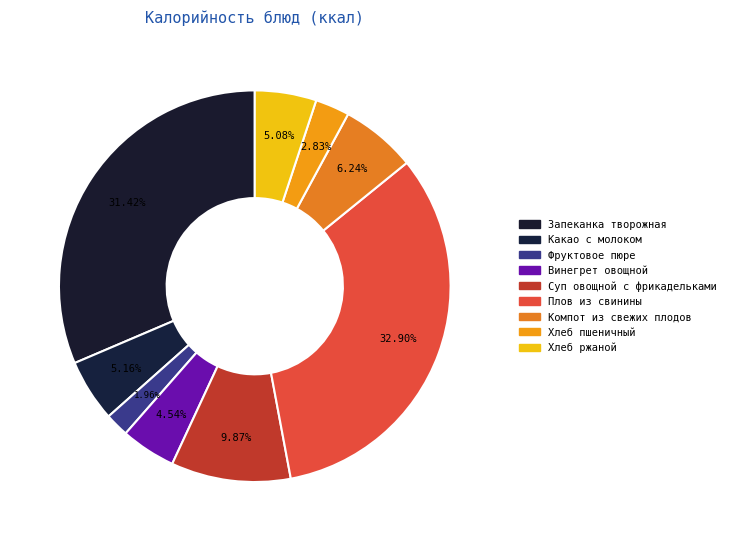

Rank the categories by value from highest to lowest.

Плов из свинины, Запеканка творожная, Суп овощной с фрикадельками, Компот из свежих плодов, Какао с молоком, Хлеб ржаной, Винегрет овощной, Хлеб пшеничный, Фруктовое пюре